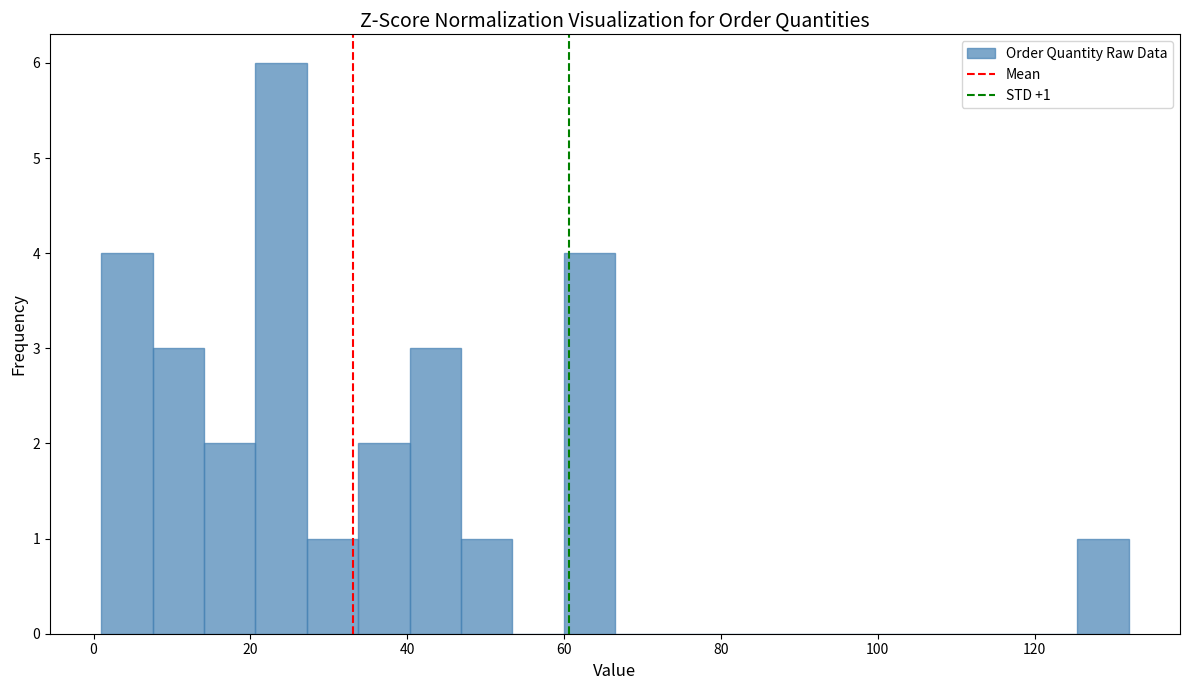

Read against the x-axis, roughly where is the centre of the tallest bar?

24